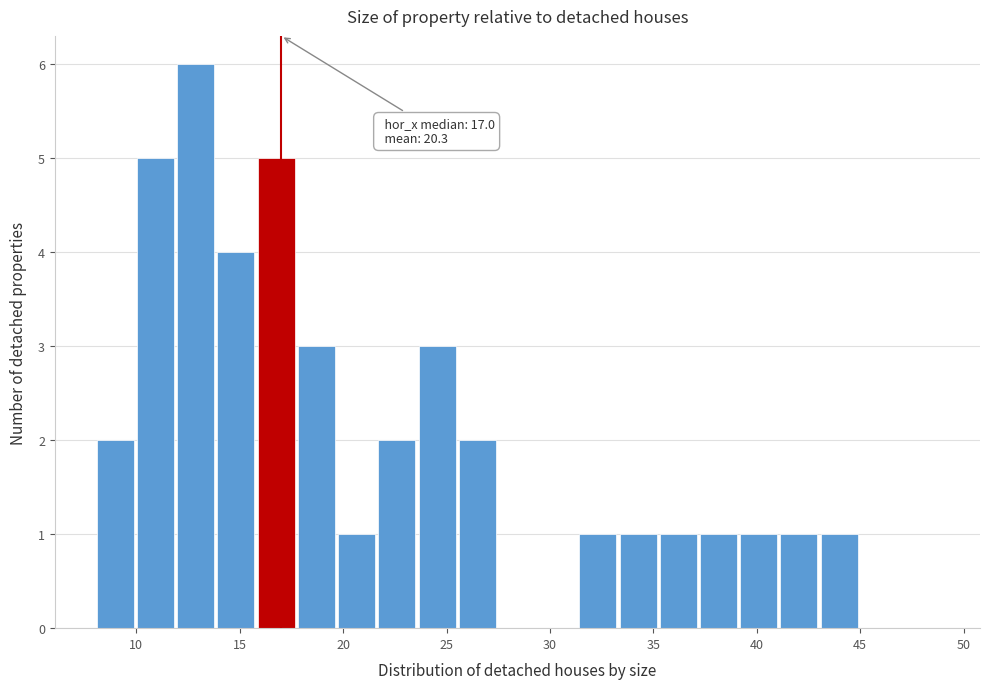

Read against the x-axis, roughly where is the centre of the tallest bar?

13.0